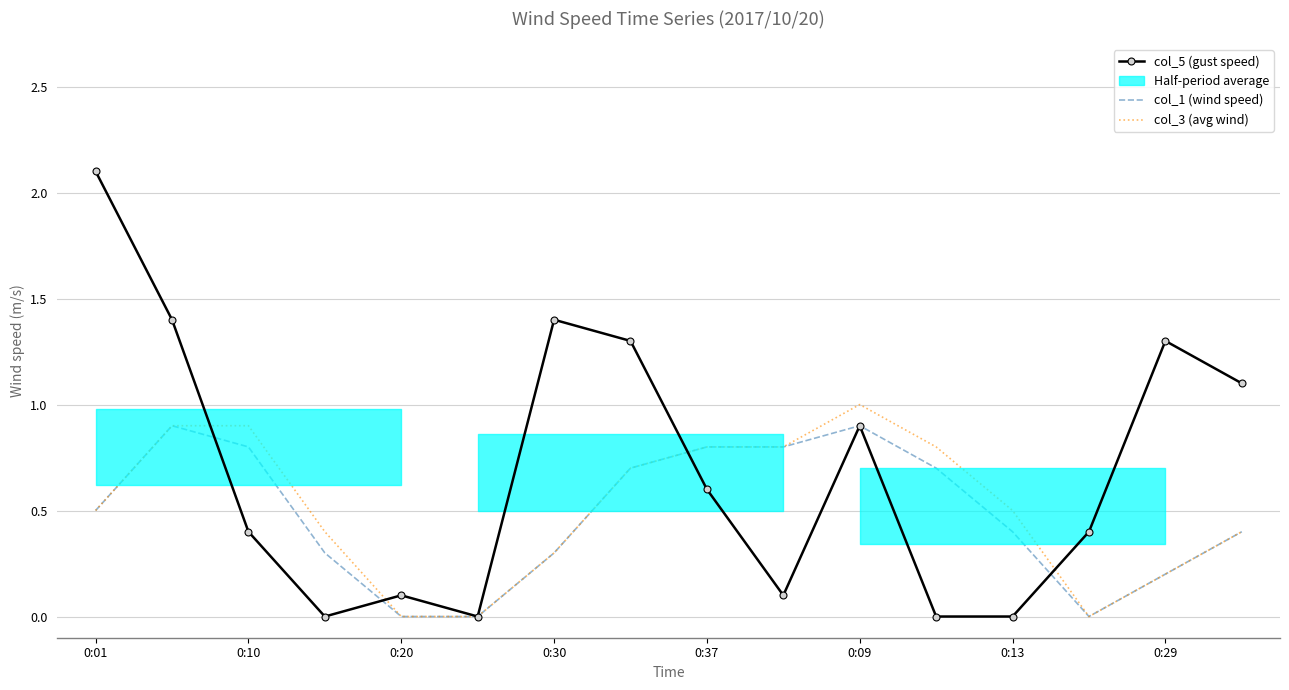

Is it true that col_5 (gust speed) equals 1.4 at 0:30?

True